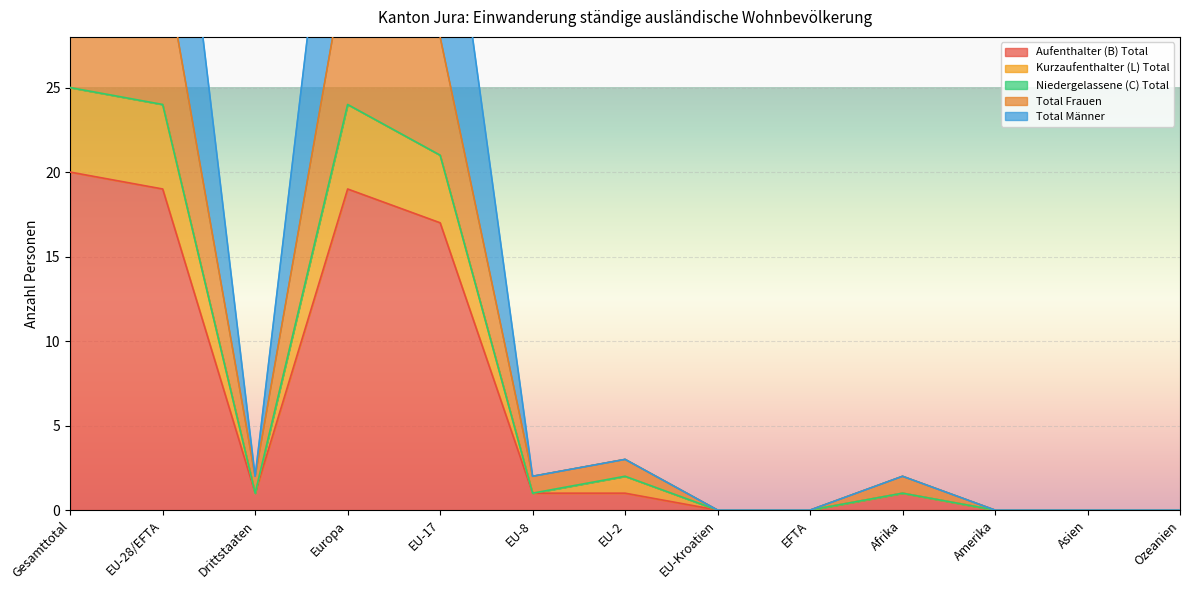

At how many categories does at least one series exceed 34?

4